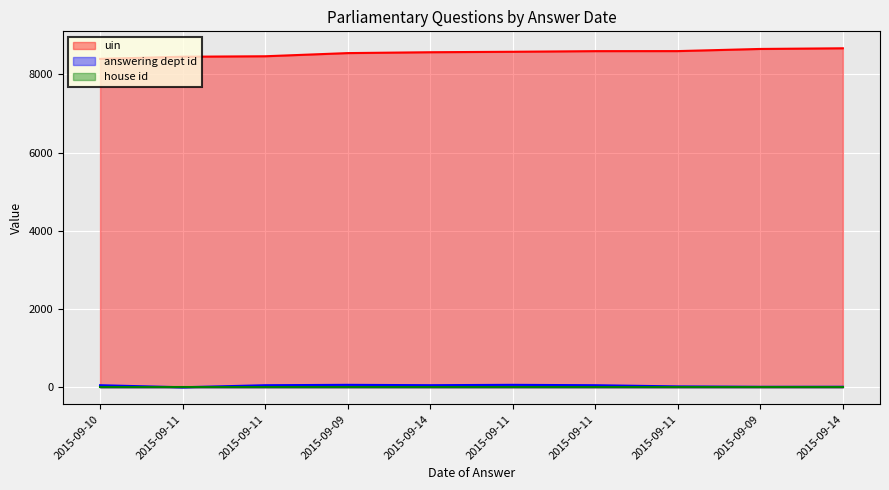

The value of uin at 2015-09-10 is 12655. True or false?

False